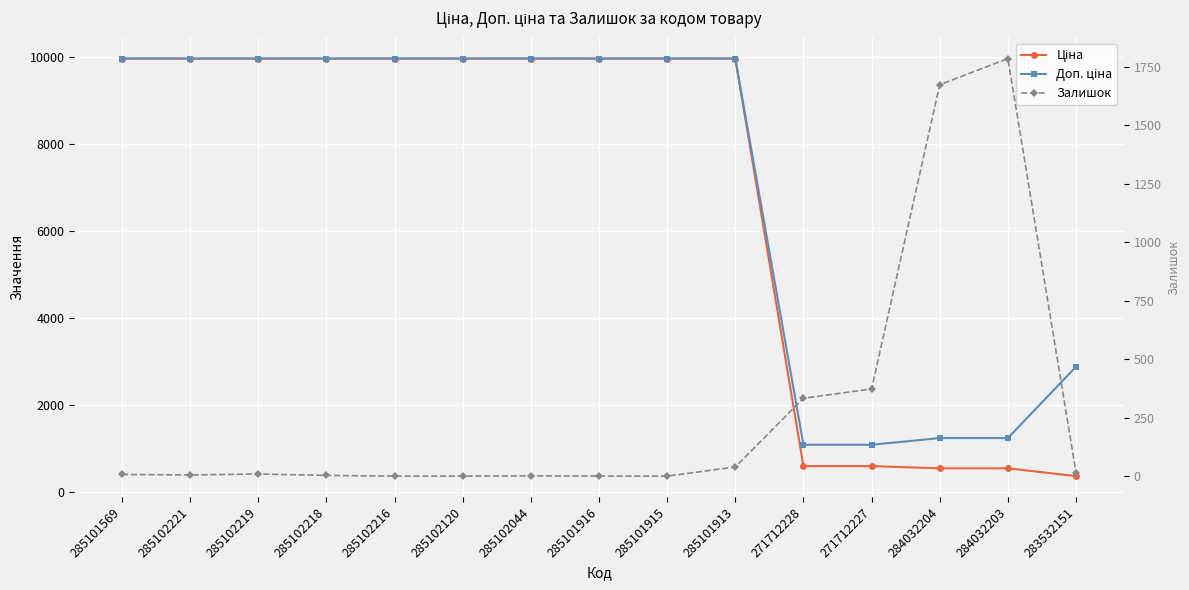

What is the greatest value displayed?

9975.0